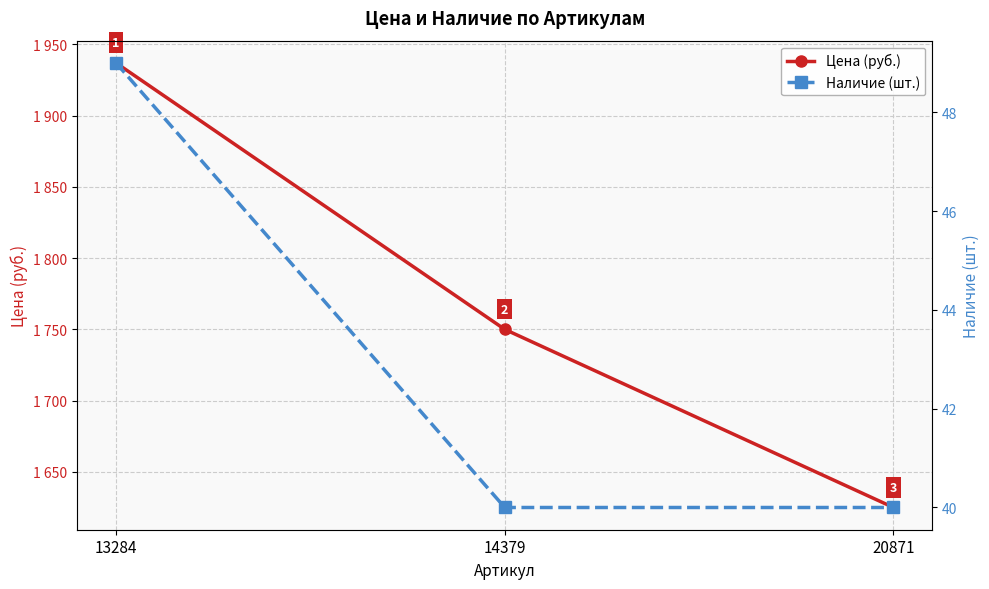

Which series has the largest total across all categories?

Цена (руб.)